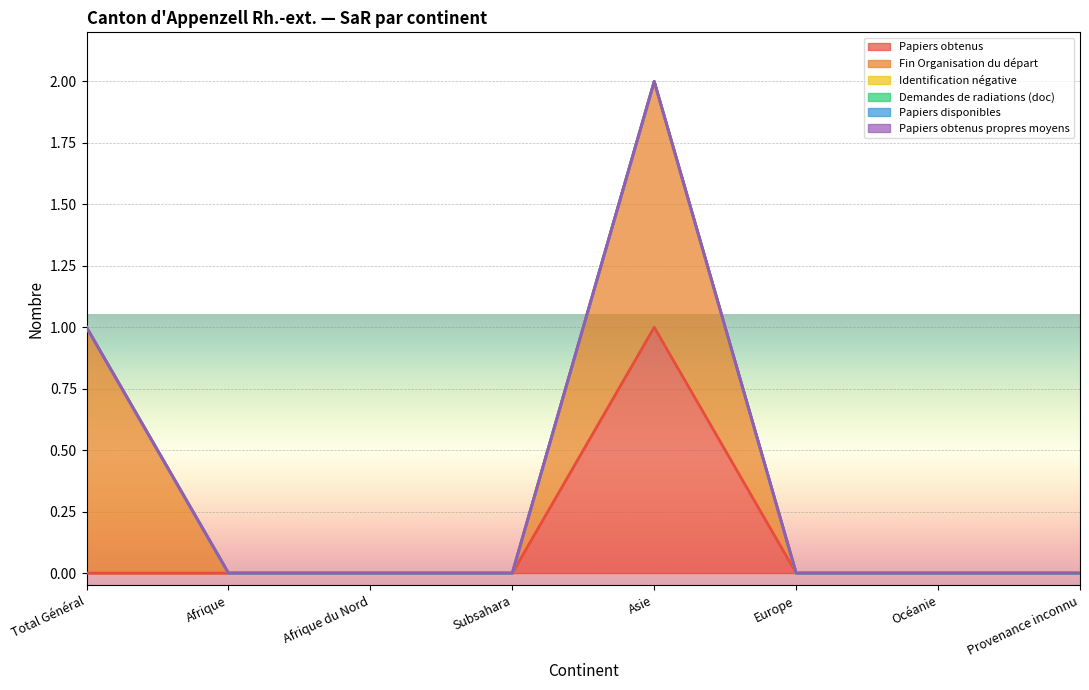

Does the chart display data point markers on the line(s)?

No